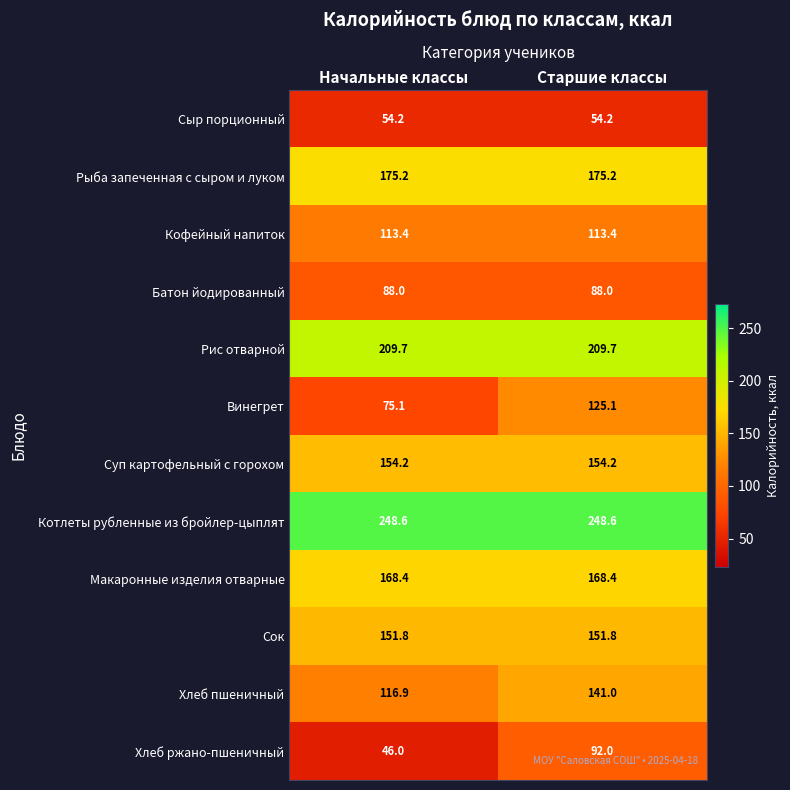

Reading left to right, extract all data points from this chart.

Сыр порционный: Начальные классы=54.2	Старшие классы=54.2
Рыба запеченная с сыром и луком: Начальные классы=175.2	Старшие классы=175.2
Кофейный напиток: Начальные классы=113.4	Старшие классы=113.4
Батон йодированный: Начальные классы=88.0	Старшие классы=88.0
Рис отварной: Начальные классы=209.7	Старшие классы=209.7
Винегрет: Начальные классы=75.1	Старшие классы=125.1
Суп картофельный с горохом: Начальные классы=154.2	Старшие классы=154.2
Котлеты рубленные из бройлер-цыплят: Начальные классы=248.6	Старшие классы=248.6
Макаронные изделия отварные: Начальные классы=168.4	Старшие классы=168.4
Сок: Начальные классы=151.8	Старшие классы=151.8
Хлеб пшеничный: Начальные классы=116.9	Старшие классы=141.0
Хлеб ржано-пшеничный: Начальные классы=46.0	Старшие классы=92.0